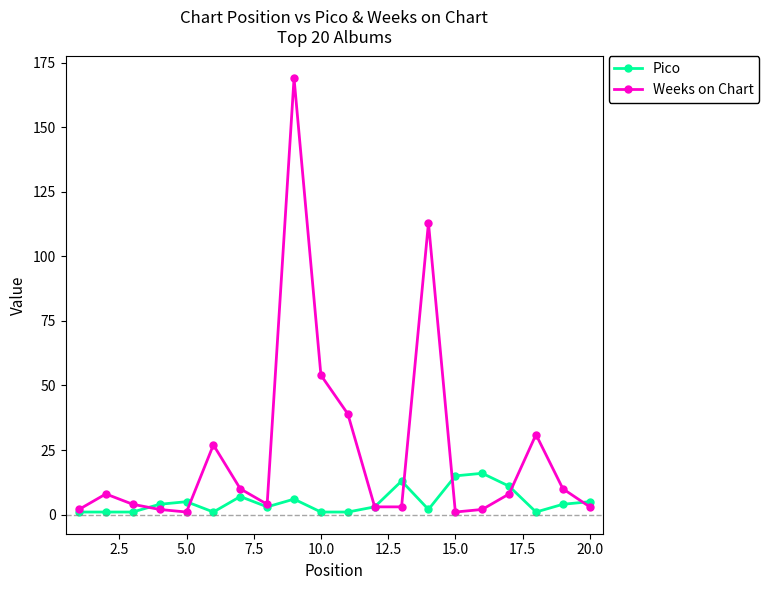

True or false: Weeks on Chart and Pico cross at least once.

True